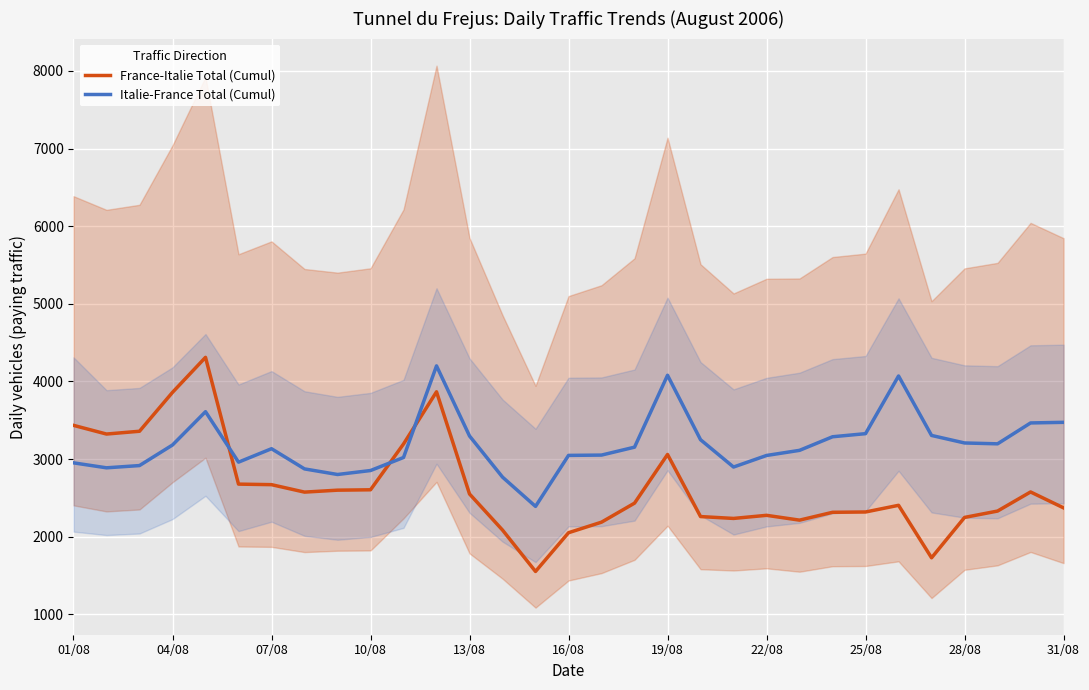

How many times do Italie-France Total (Cumul) and France-Italie Total (Cumul) cross each other?

3